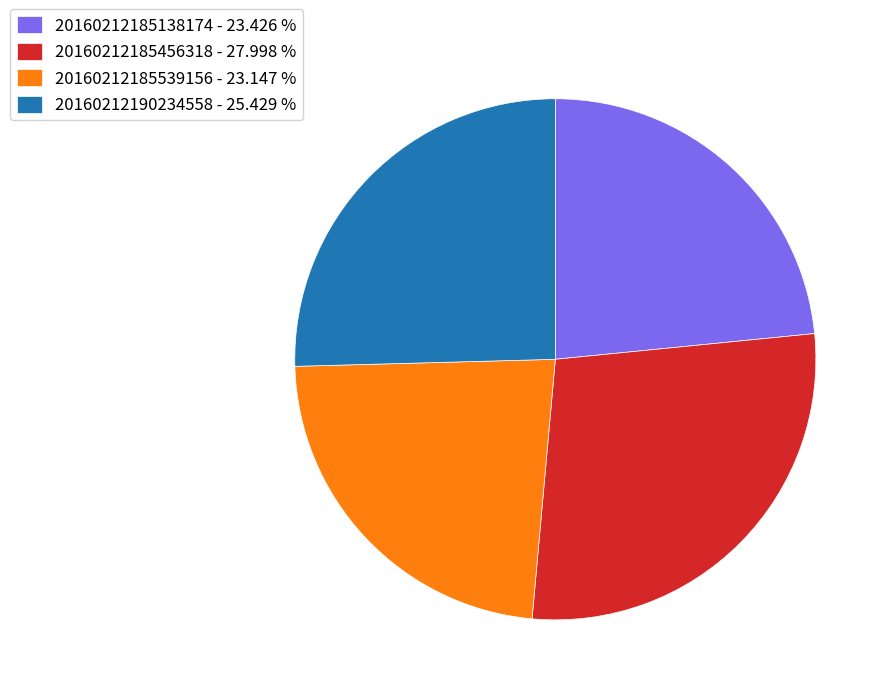

Approximately how many times larger is the value at 20160212185539156 - 23.147 % compared to 20160212190234558 - 25.429 %?

0.9